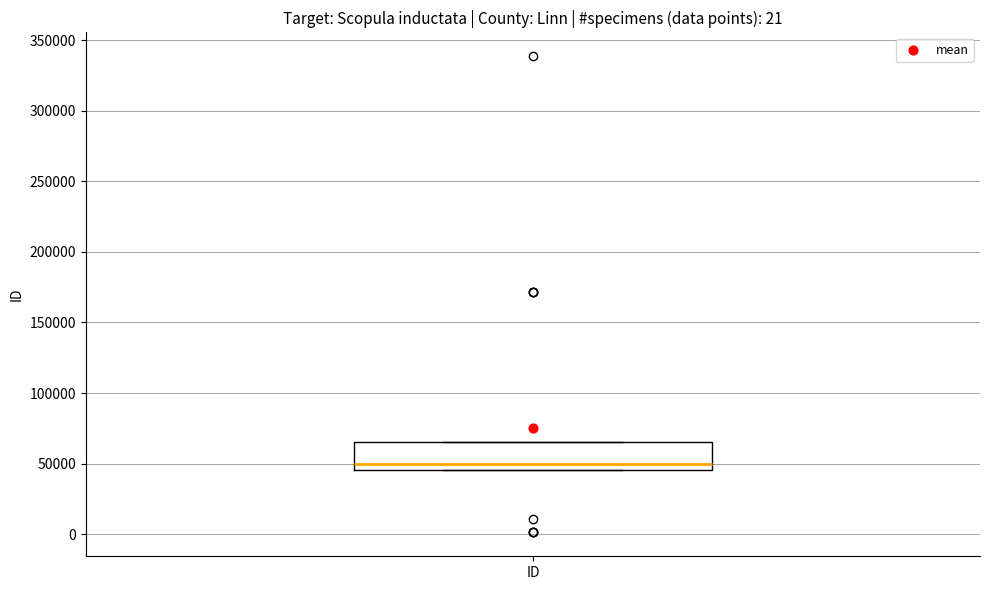

Where is the lower edge of the box for ID on the y-axis? The values are not printed on the chart, so give them approximately, as read against the axis.

45000